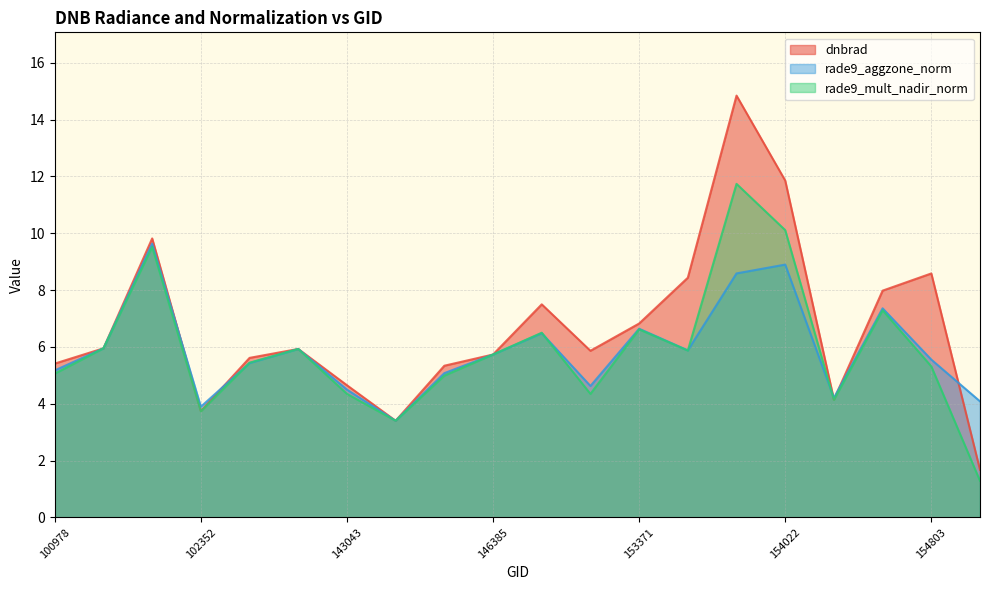

Is the value of rade9_mult_nadir_norm at 154022 greater than the value of dnbrad at 102352?

Yes